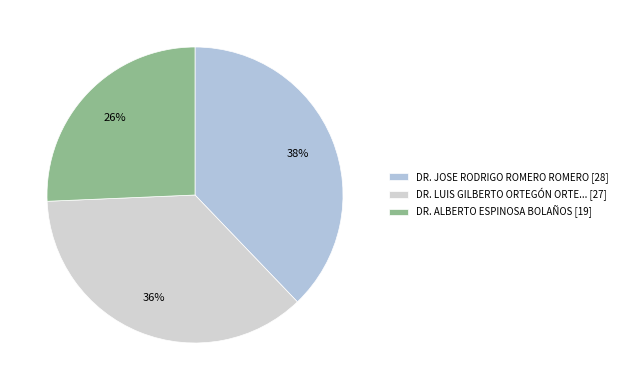

Count the number of slices in the pie.

3